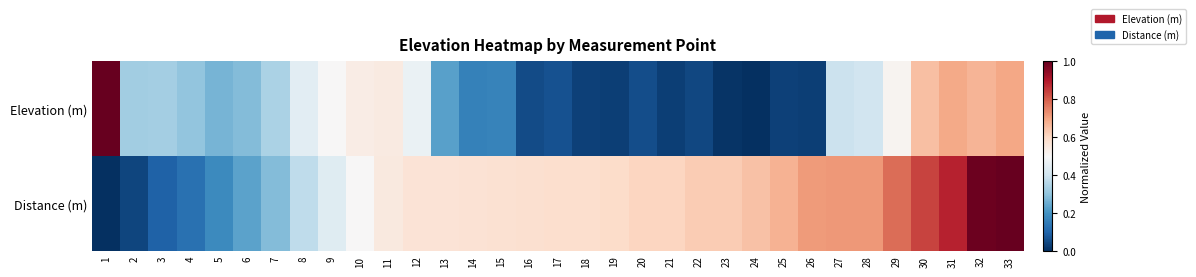

At 23, list the series in order from largest to smallest.

Distance (m), Elevation (m)